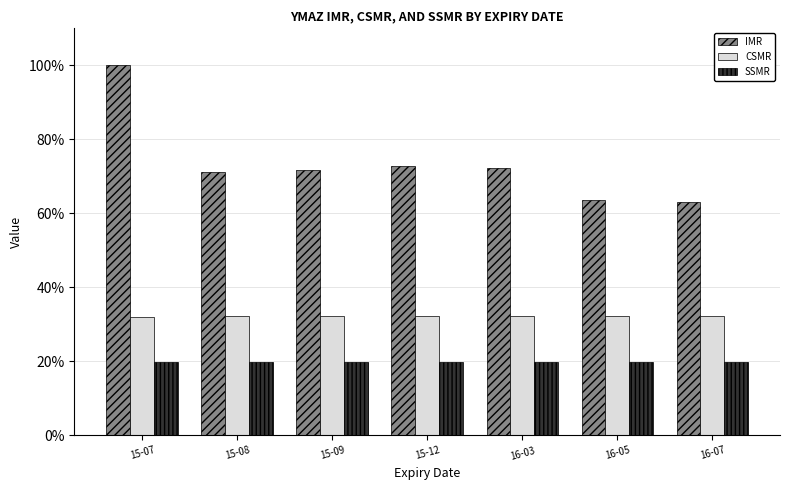

What value does the SSMR series have at 15-08?

20.0